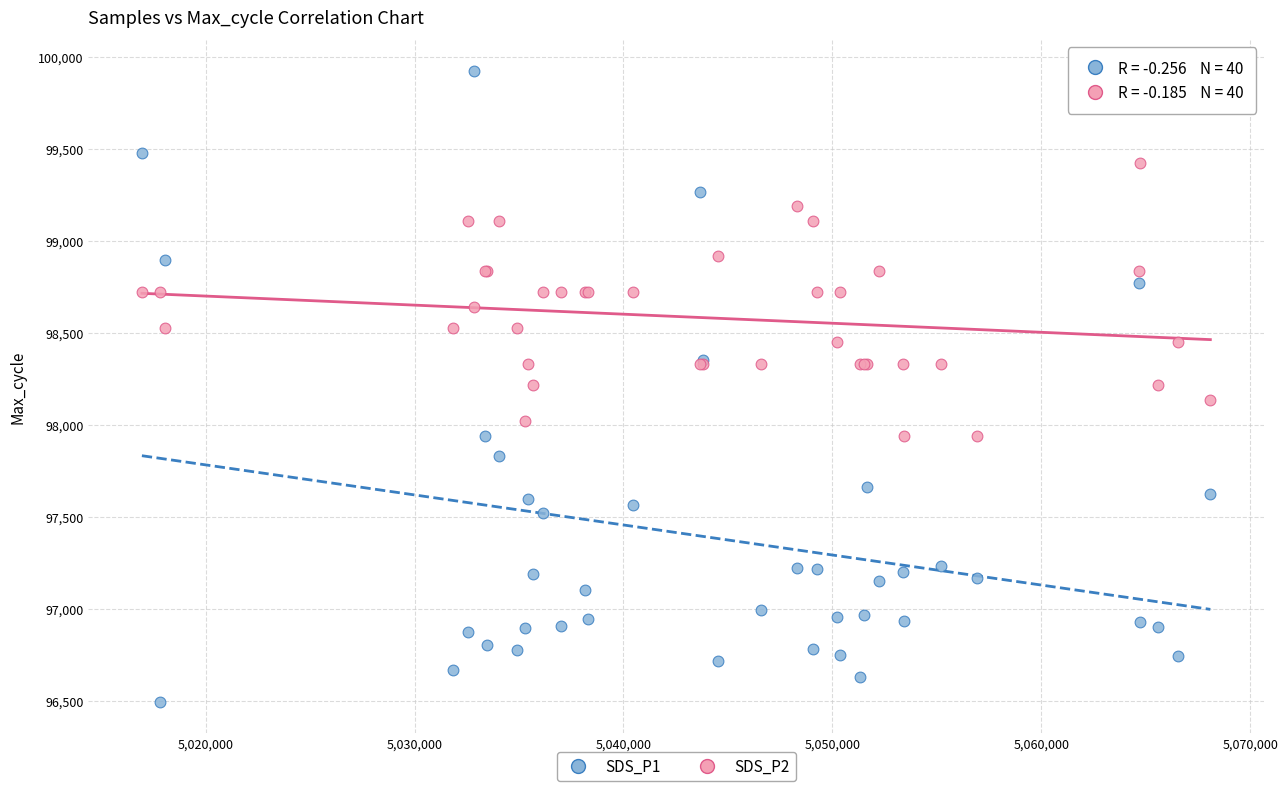

What are all the series names shown in the legend?

SDS_P1, SDS_P2